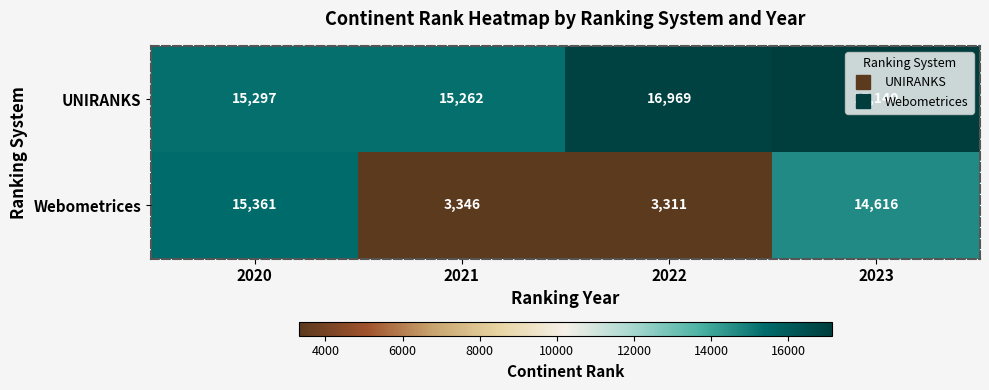

Which series changed the most between 2021 and 2022?

UNIRANKS